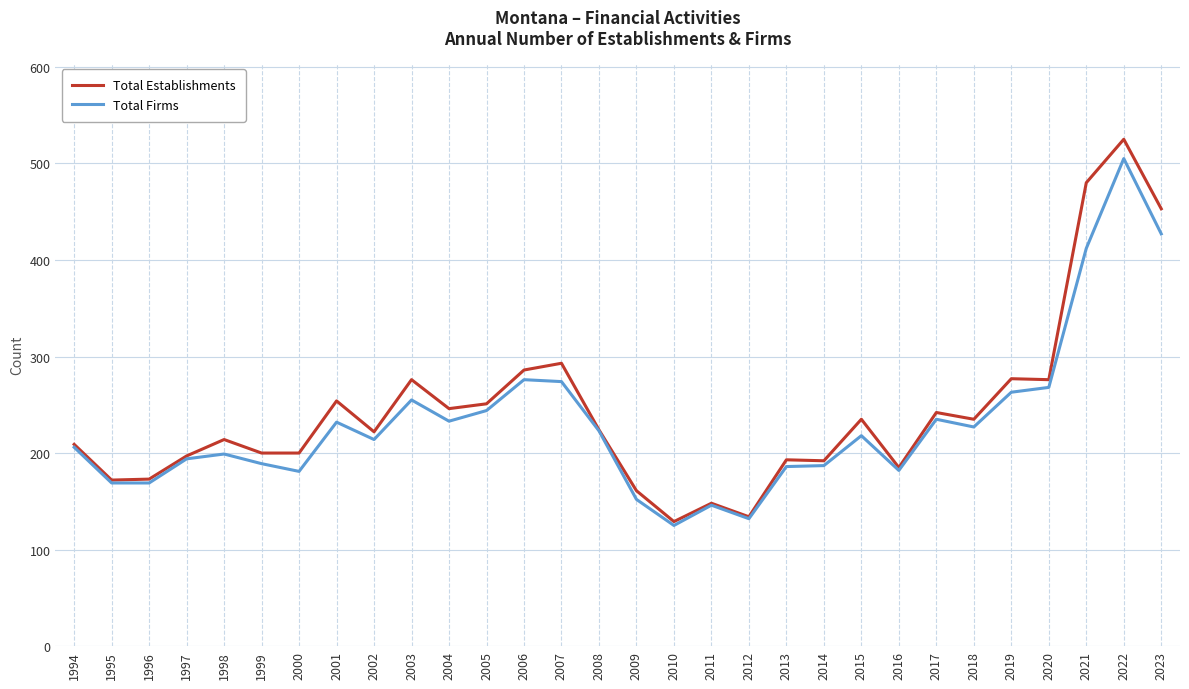

What are all the series names shown in the legend?

Total Establishments, Total Firms